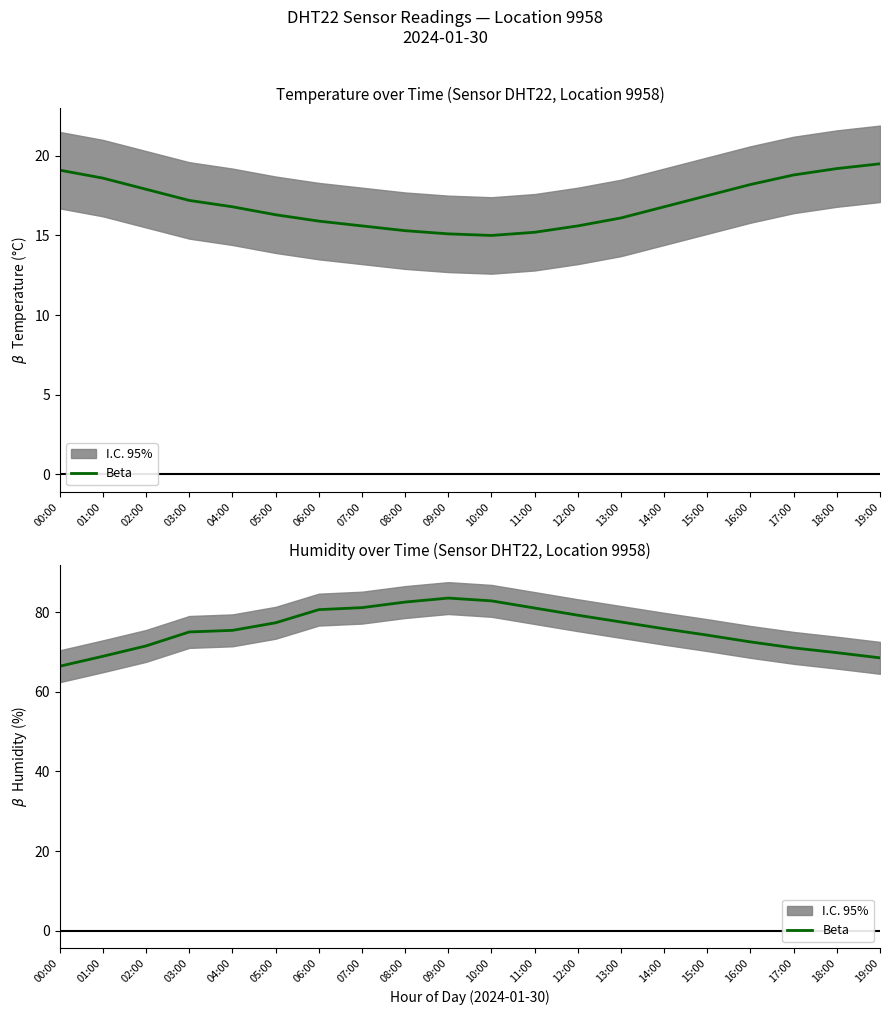

What is the label of the 19th point from the right?

01:00